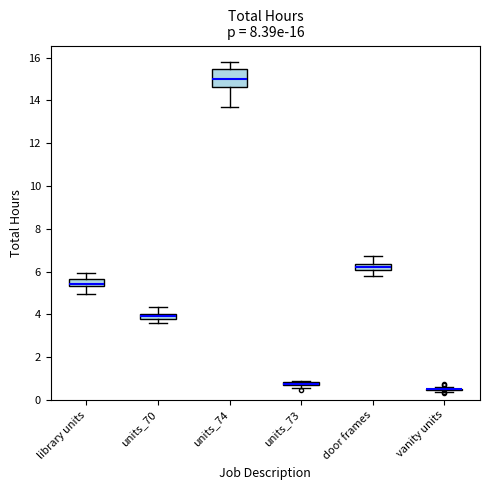

Comparing the boxes themselves (not the whiskers), which one is the tallest?

units_74